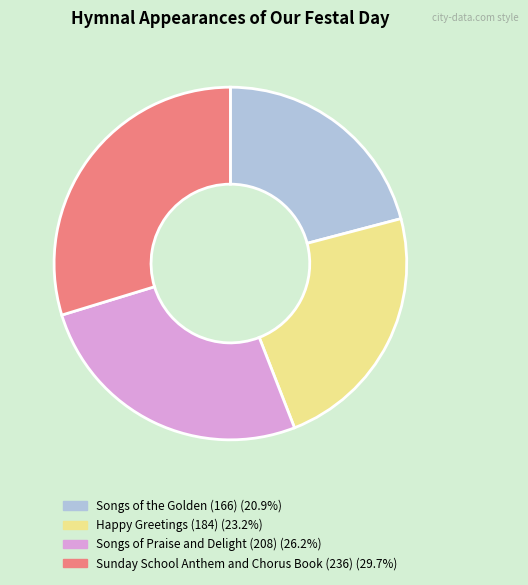

Which slice is the largest?

Sunday School Anthem and Chorus Book (236)